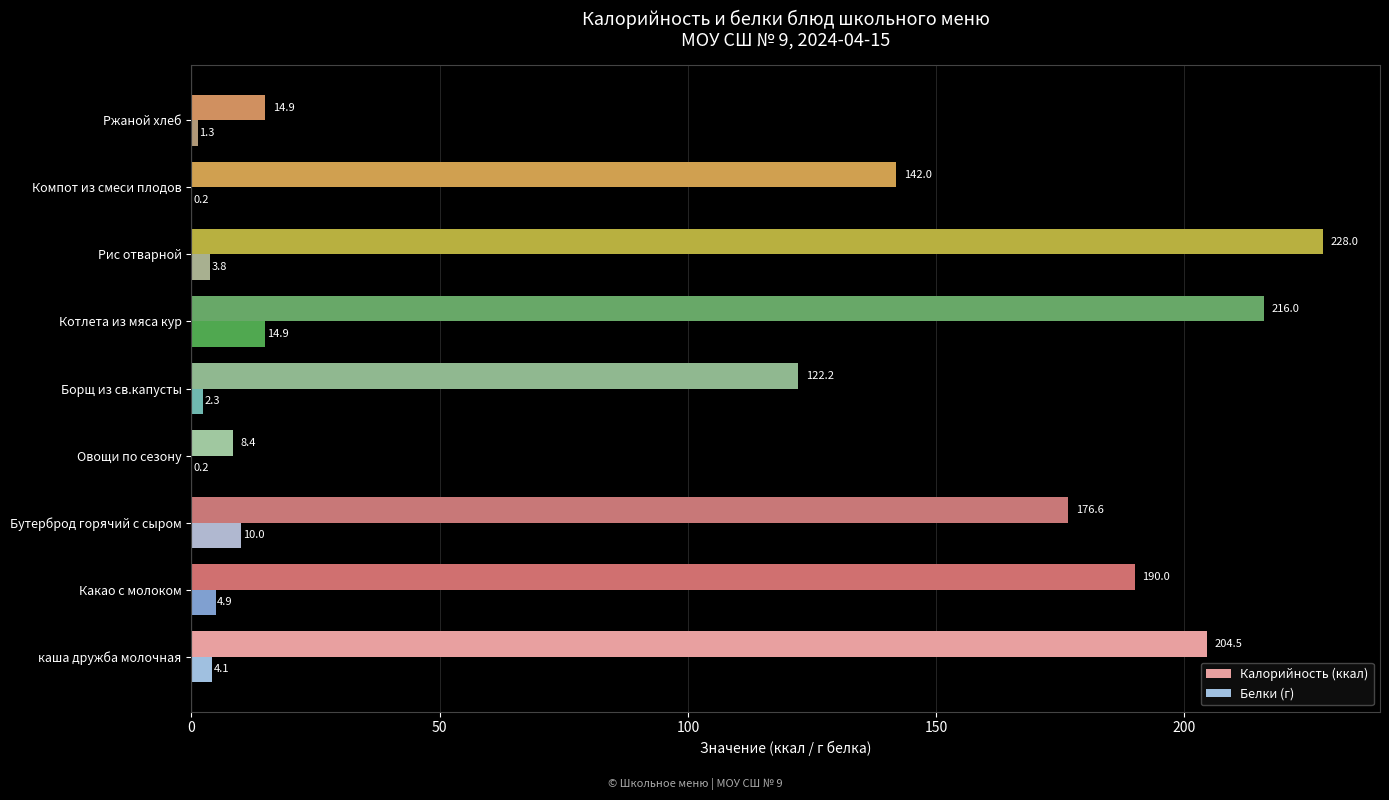

What is the sum of the Белки (г) values at Овощи по сезону and Рис отварной?

4.0